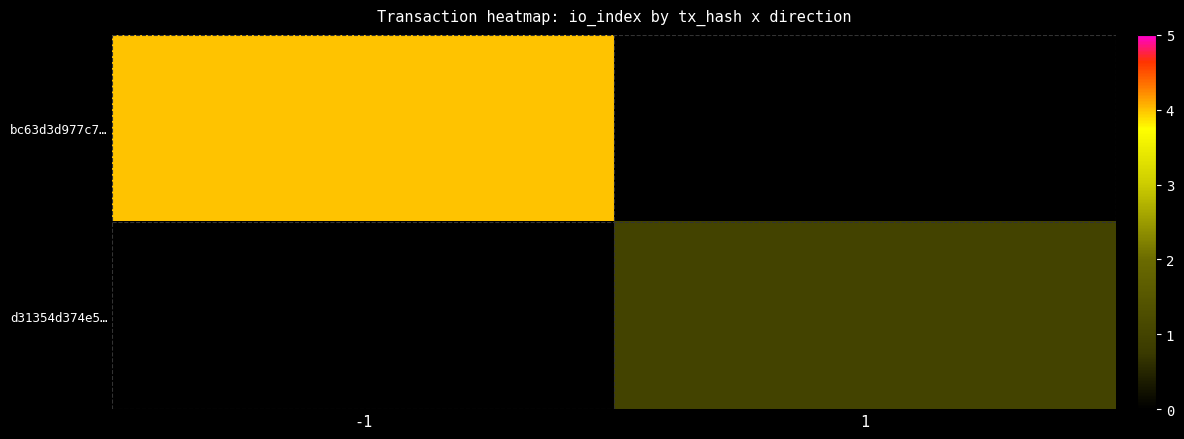

What is the maximum value for bc63d3d977c7…?

4.0